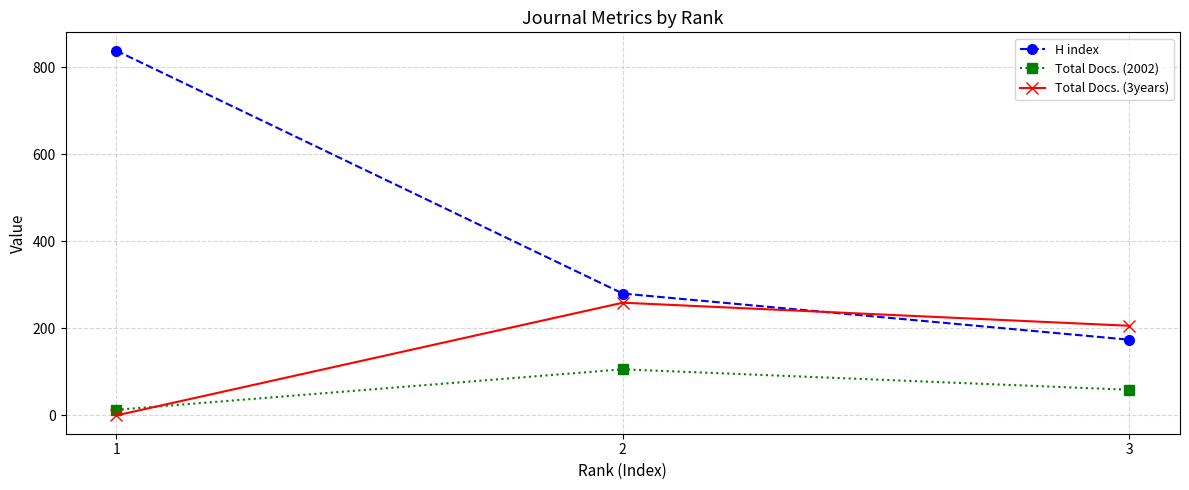

Which series has the largest range (max minus min)?

H index